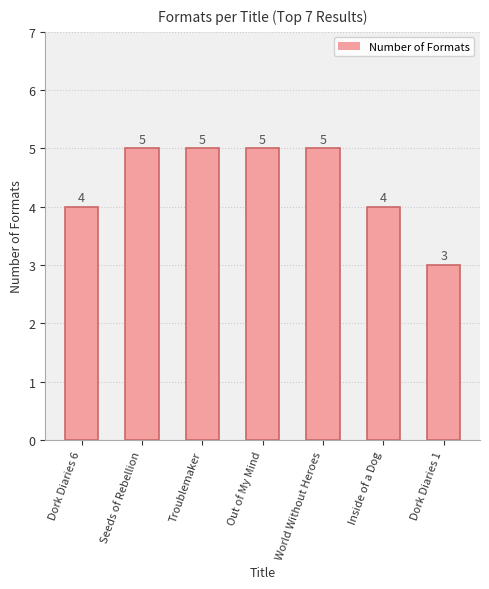

What is the average value?

4